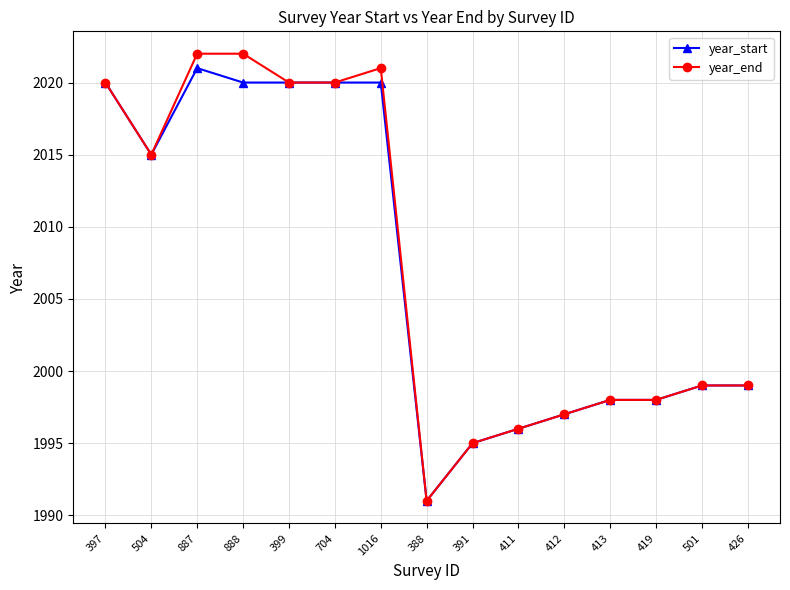

What is the difference between the year_end values at 704 and 1016?

1